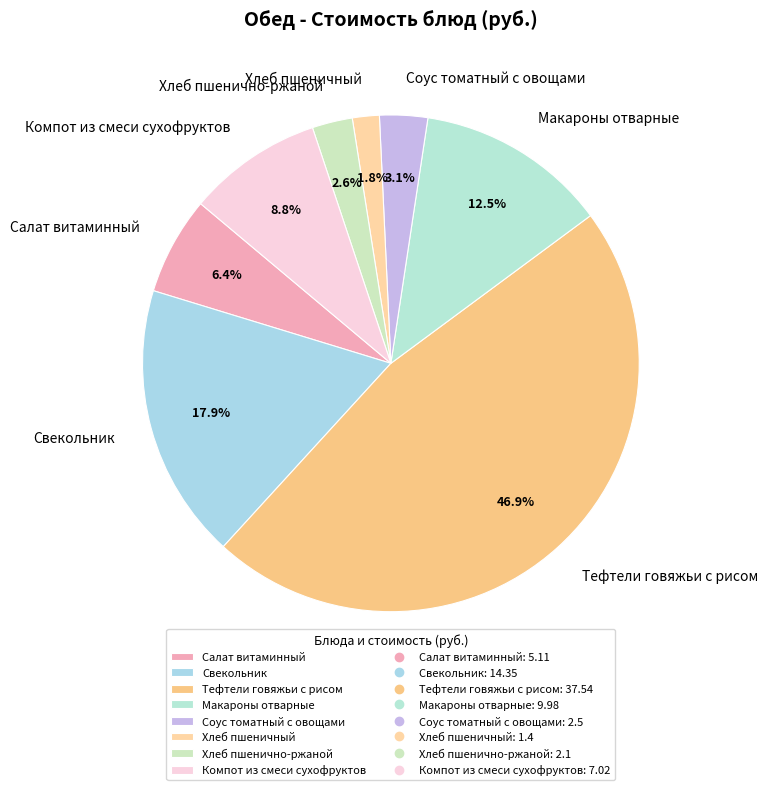

Between Свекольник and Хлеб пшеничный, which is larger?

Свекольник